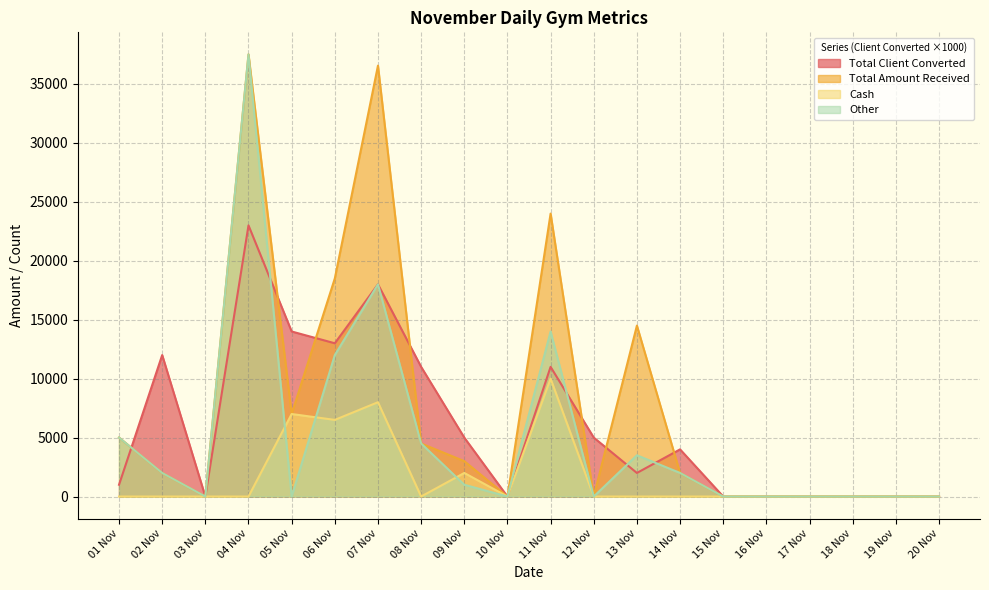

Rank the series by their maximum value, from lowest to highest.

Cash, Total Client Converted, Total Amount Received, Other